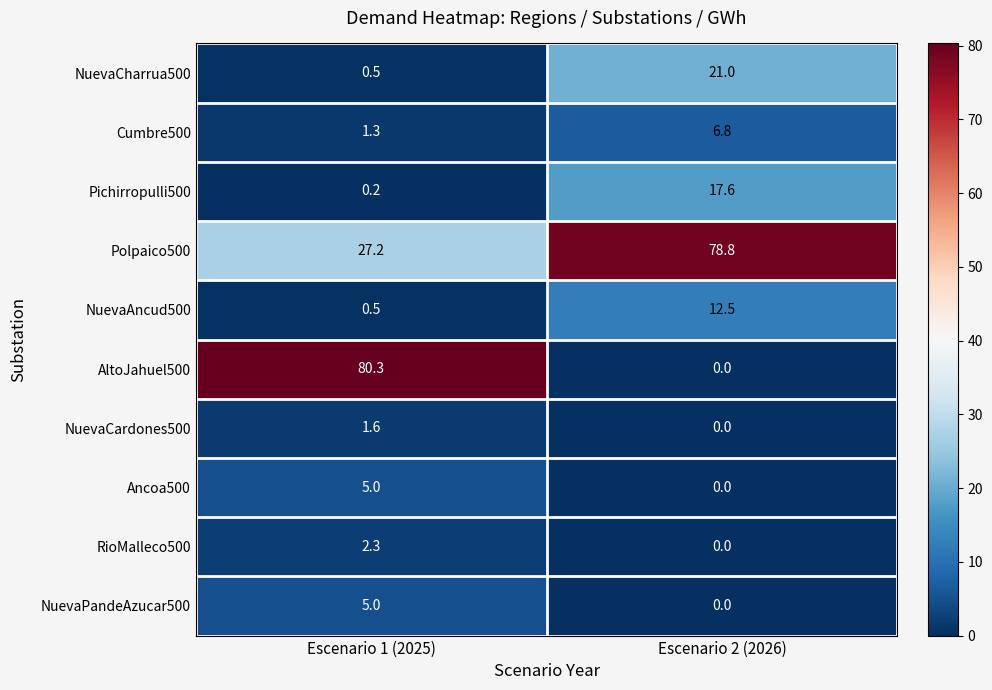

The value of NuevaCardones500 at Escenario 1 (2025) is 2.7. True or false?

False